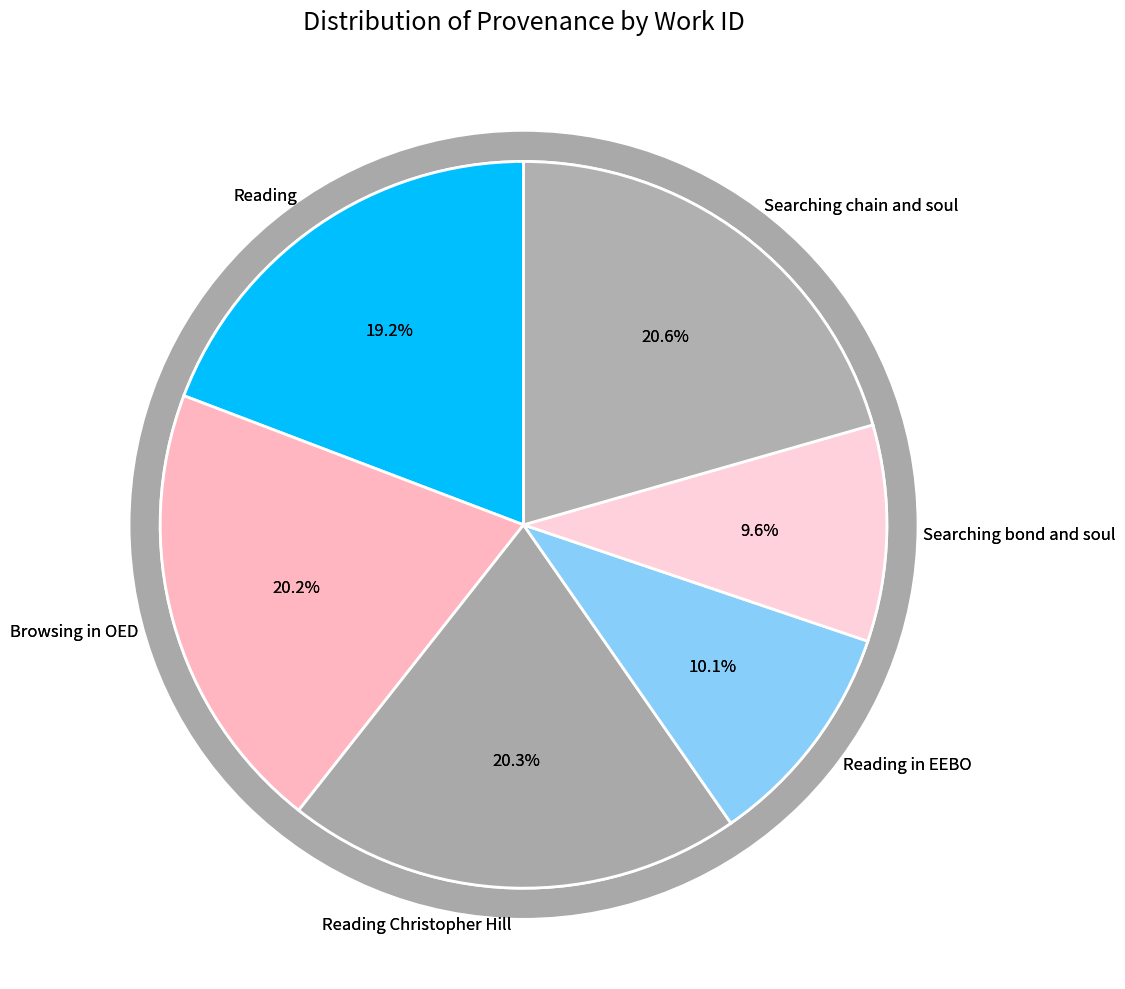

Which has a higher value, Browsing in OED or Searching bond and soul?

Browsing in OED